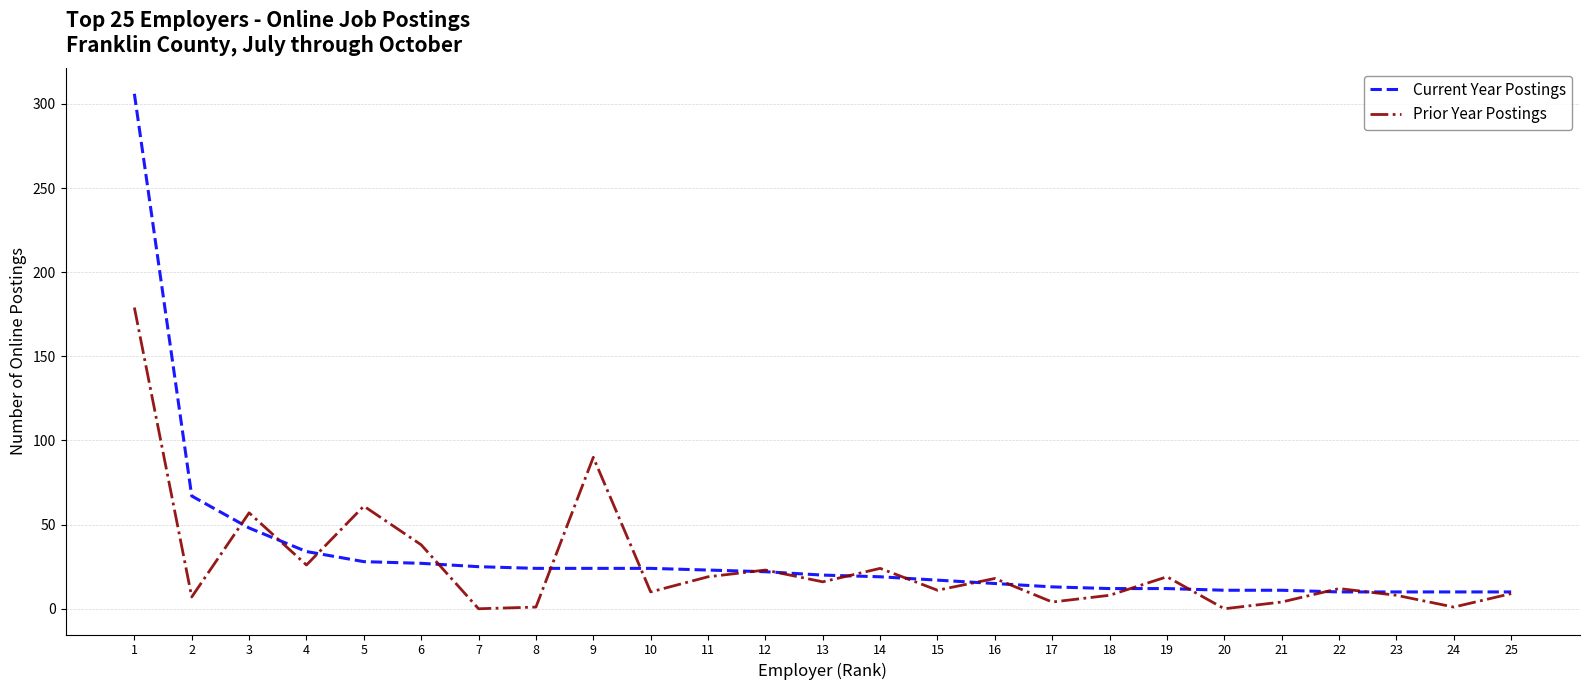

List the series in order of their peak value, highest first.

Current Year Postings, Prior Year Postings